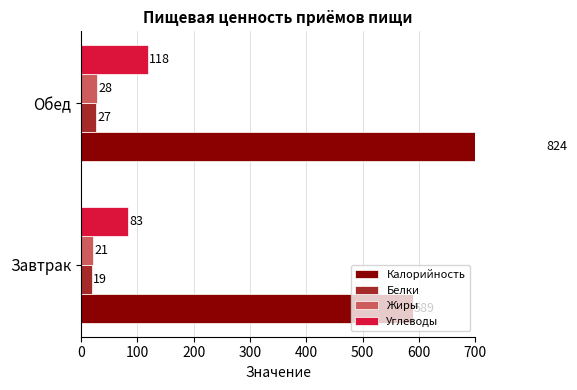

The Калорийность series shows 589 at Завтрак. True or false?

True